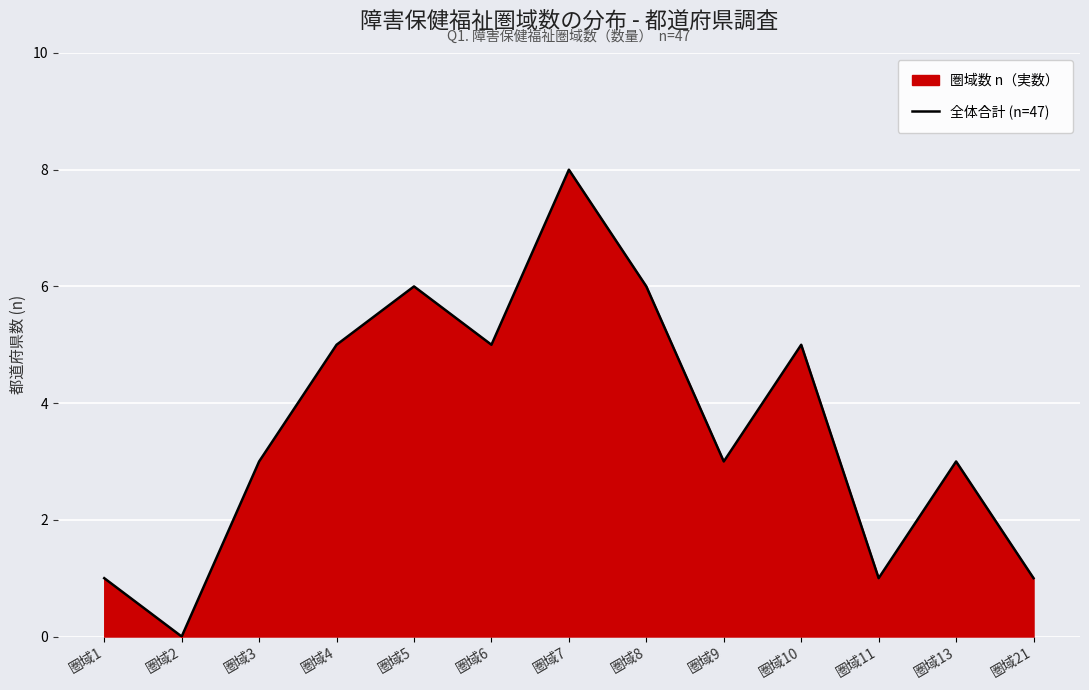

What is the average value?

4